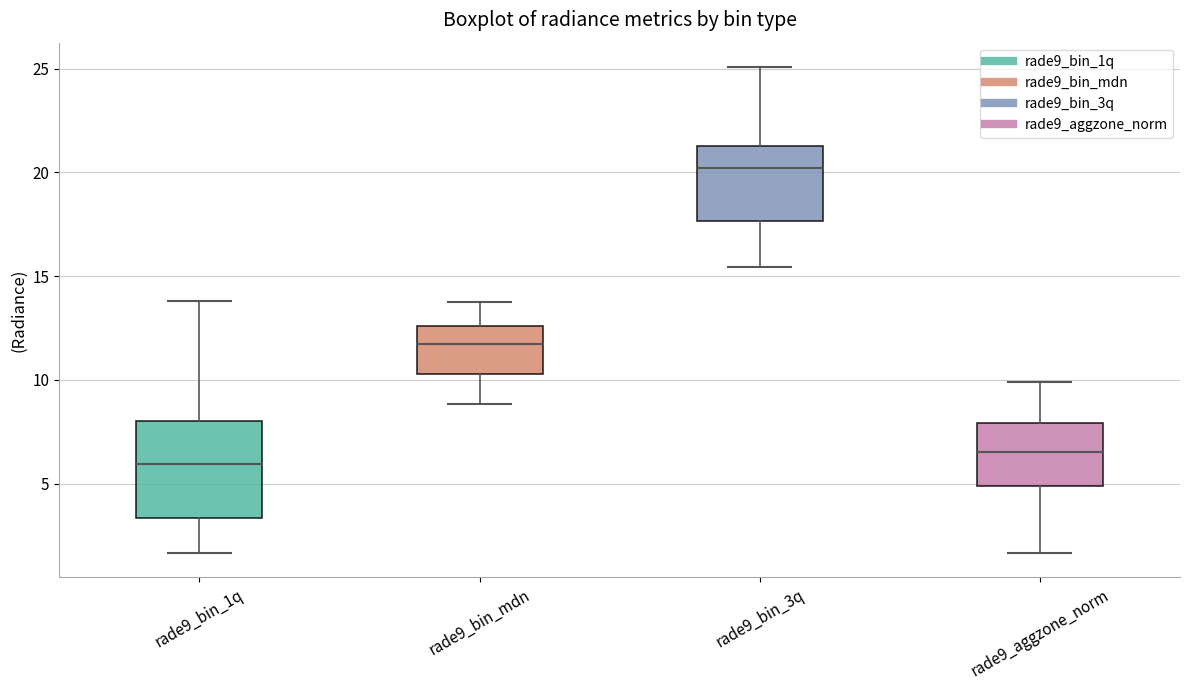

Reading left to right, transcribe this box plot: for each box, give where its median line is, the range the box spans, and where its two whiskers end, as read against the y-axis. The values are not printed on the chart, so give them approximately, as read against the axis.

rade9_bin_1q: median 6.0, box 3.5 to 8.0, whiskers 1.5 to 14.0
rade9_bin_mdn: median 11.5, box 10.5 to 12.5, whiskers 9.0 to 13.5
rade9_bin_3q: median 20.0, box 17.5 to 21.5, whiskers 15.5 to 25.0
rade9_aggzone_norm: median 6.5, box 5.0 to 8.0, whiskers 1.5 to 10.0